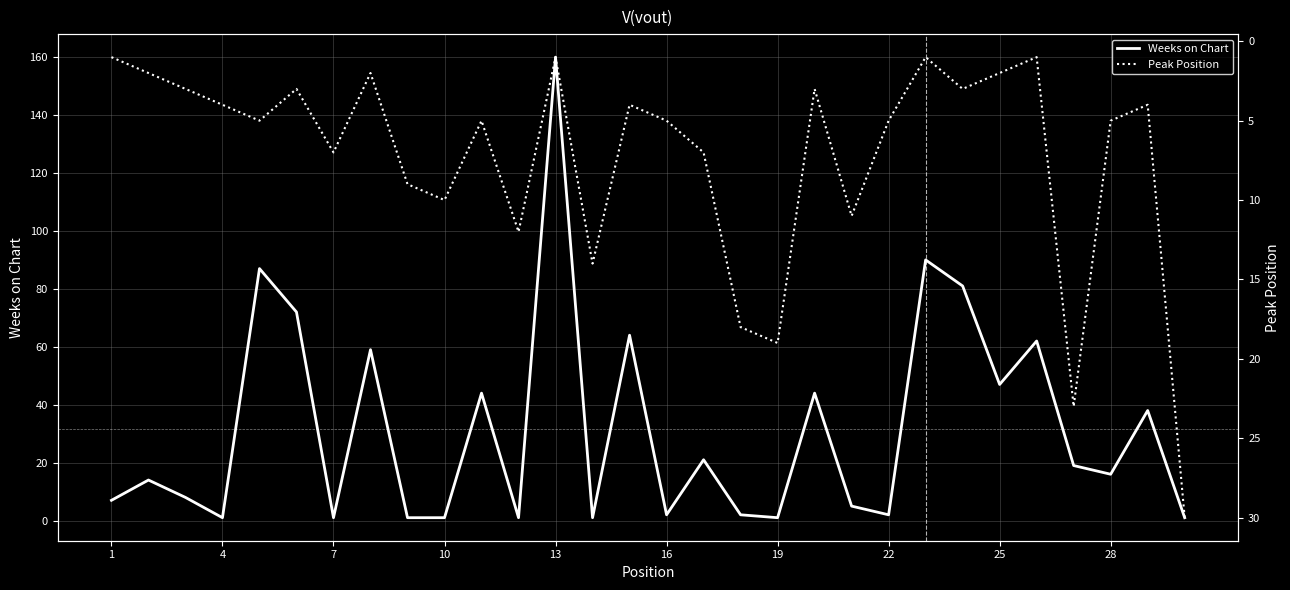

Reading right to left, extract all data points from this chart.

Weeks on Chart: 1	38	16	19	62	47	81	90	2	5	44	1	2	21	2	64	1	160	1	44	1	1	59	1	72	87	1	8	14	7
Peak Position: 30	4	5	23	1	2	3	1	5	11	3	19	18	7	5	4	14	1	12	5	10	9	2	7	3	5	4	3	2	1